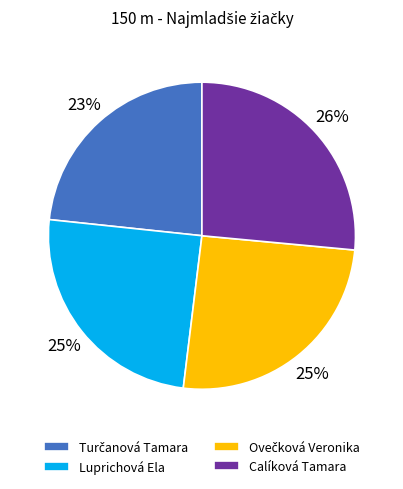

To the nearest percent, what percentage of the pie is Luprichová Ela?

25%